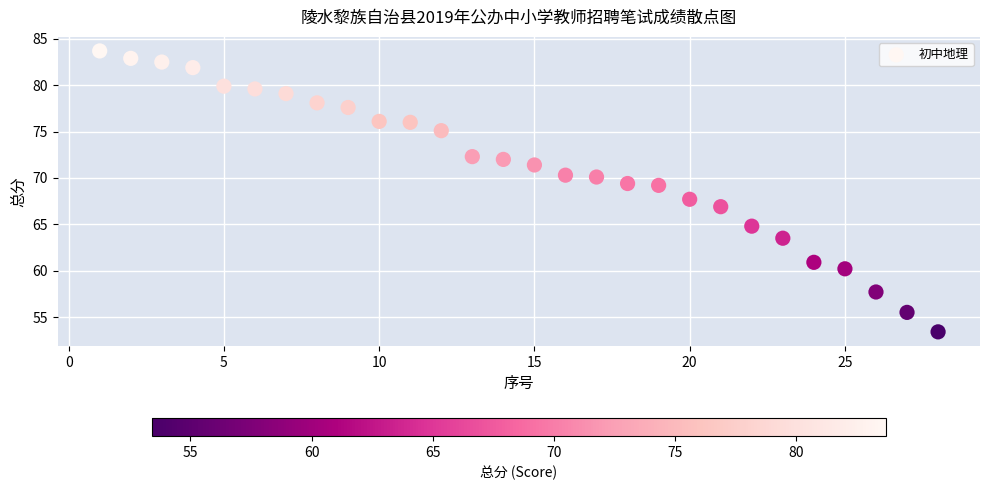

What is the range of Y values (max minus min)?

30.3